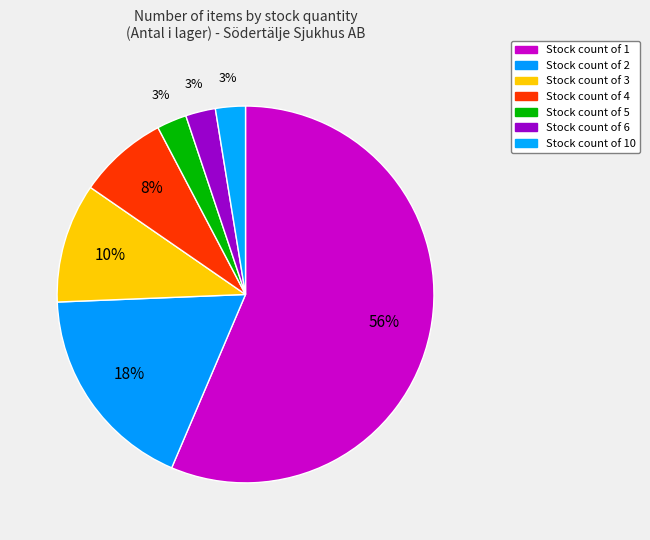

How many slices are in this pie chart?

7